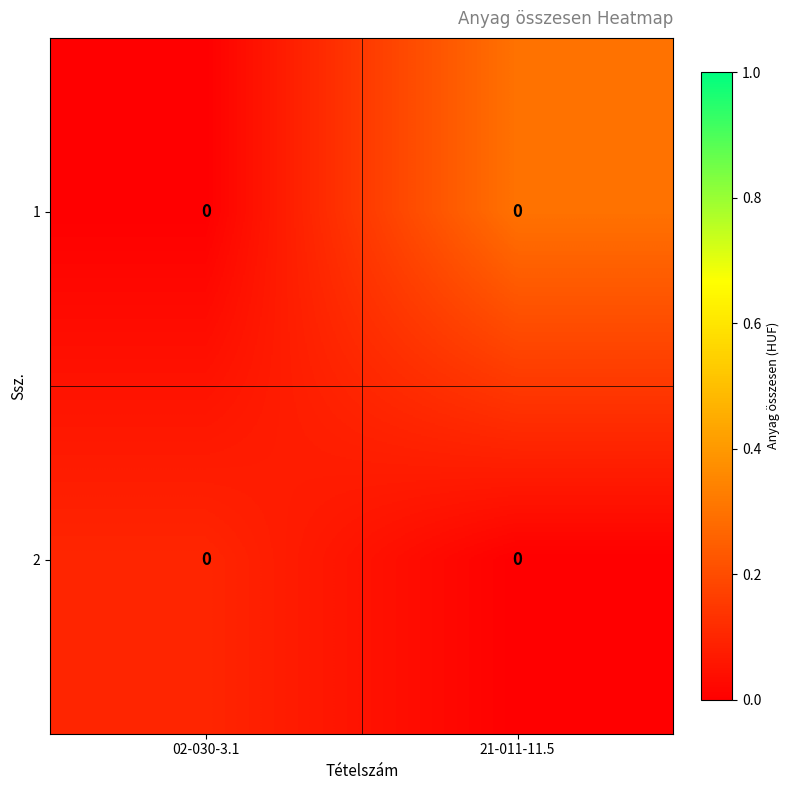

Where is row_0 nearest to the value 0?

02-030-3.1